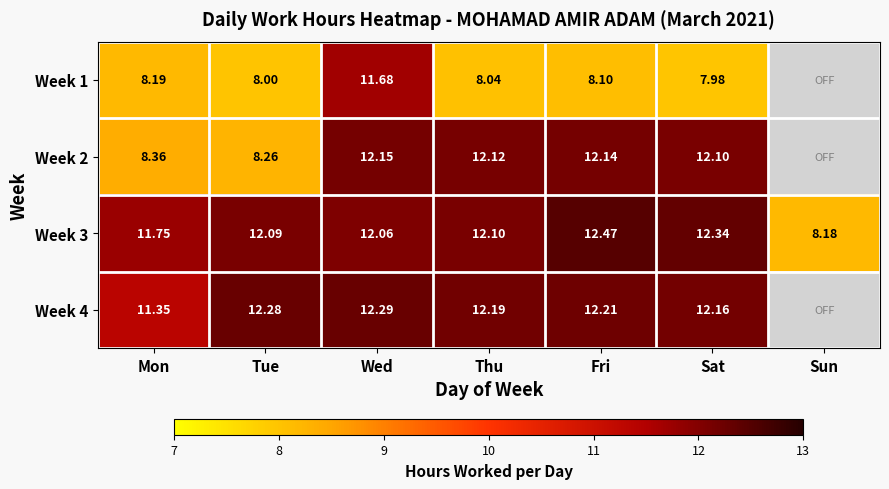

How many data points in Week 4 are less than 12?

1